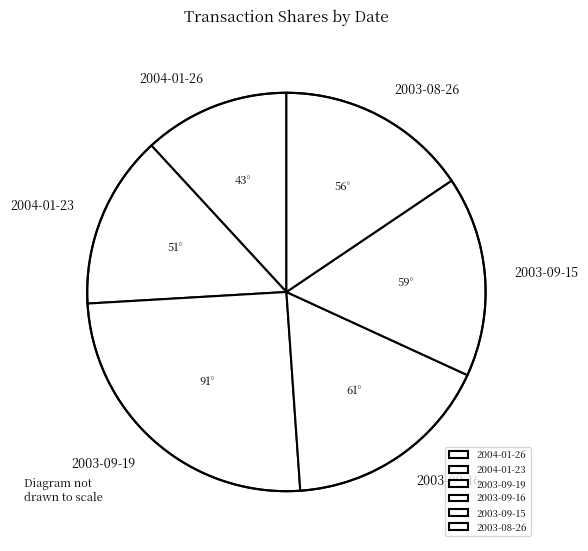

How many slices are in this pie chart?

6